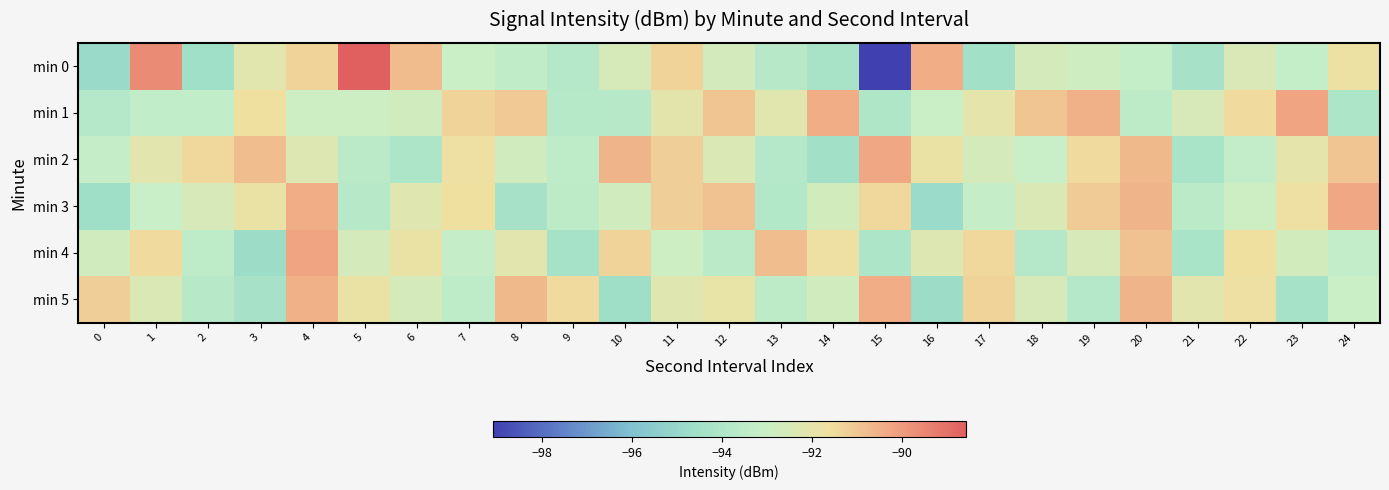

Which series has the widest spread of values?

min 0